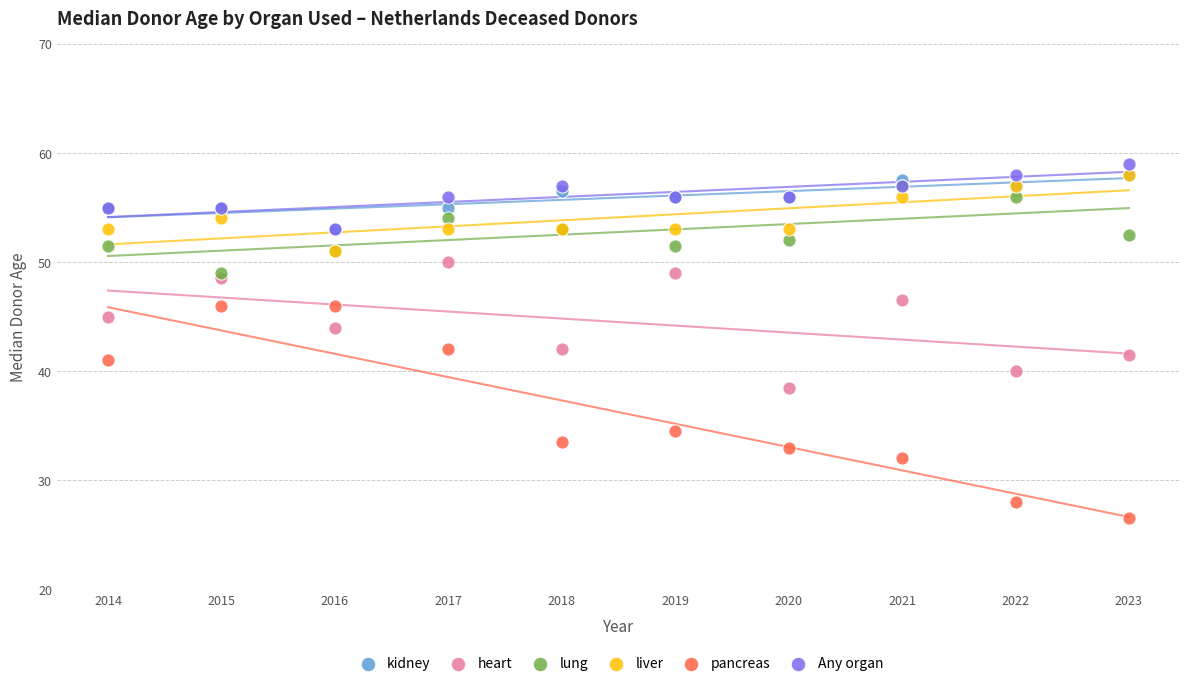

What are all the series names shown in the legend?

kidney, heart, lung, liver, pancreas, Any organ